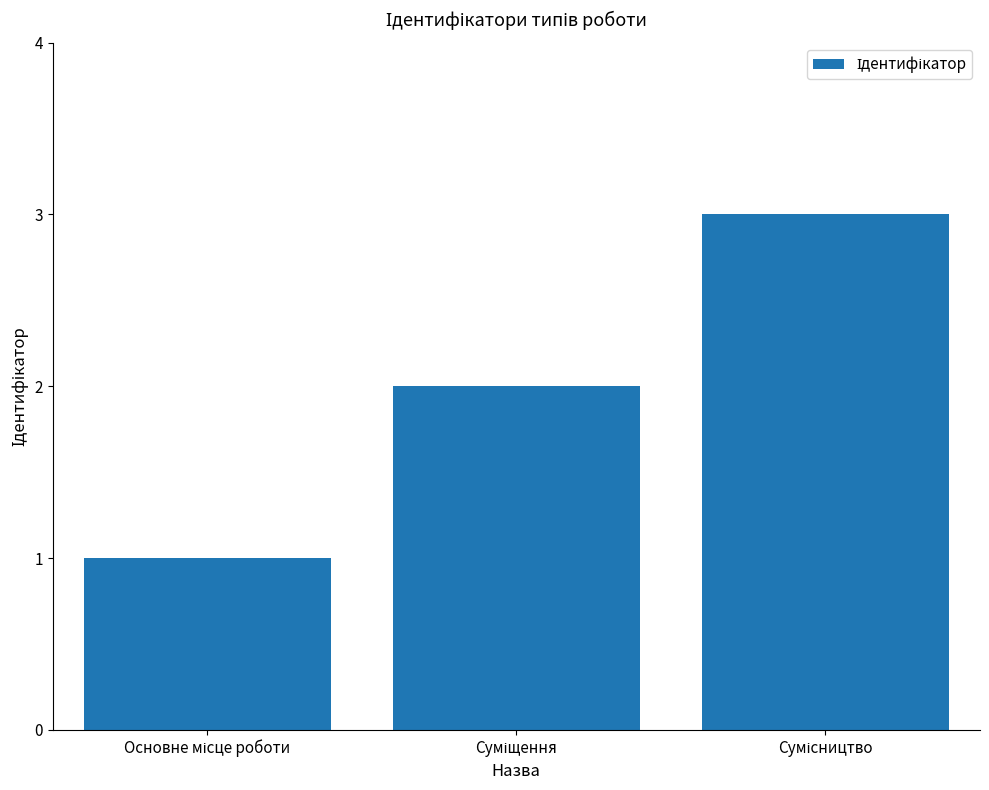

How many values are between 1 and 3?

3